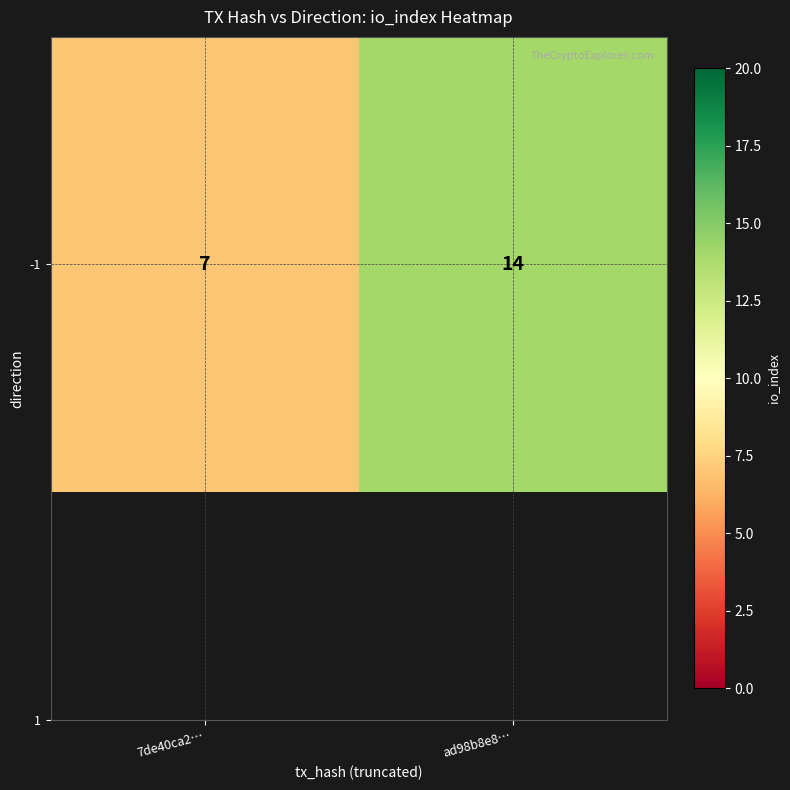

Reading right to left, extract all data points from this chart.

14	7